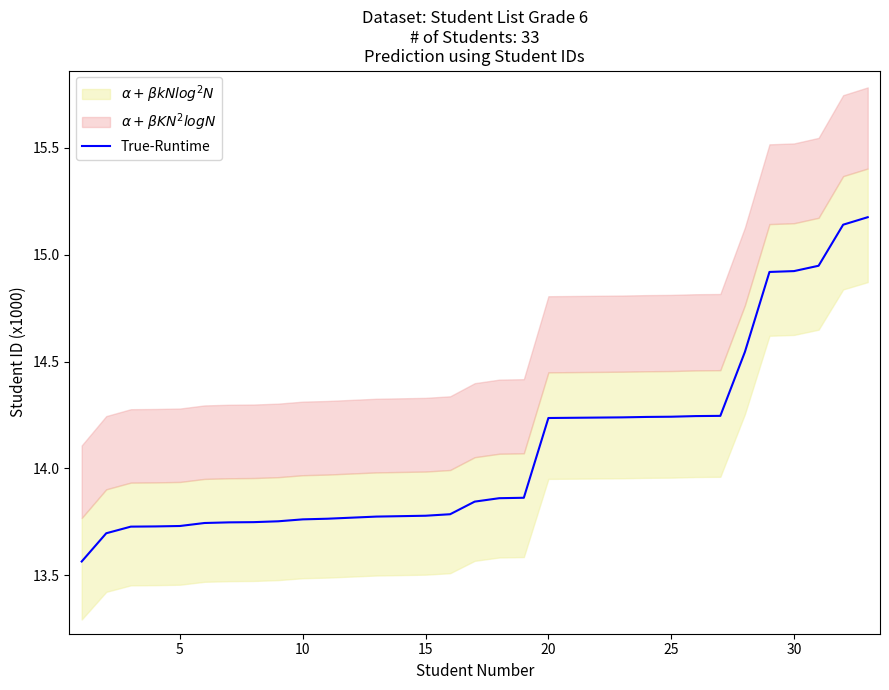

What is the maximum value for True-Runtime?

15.2